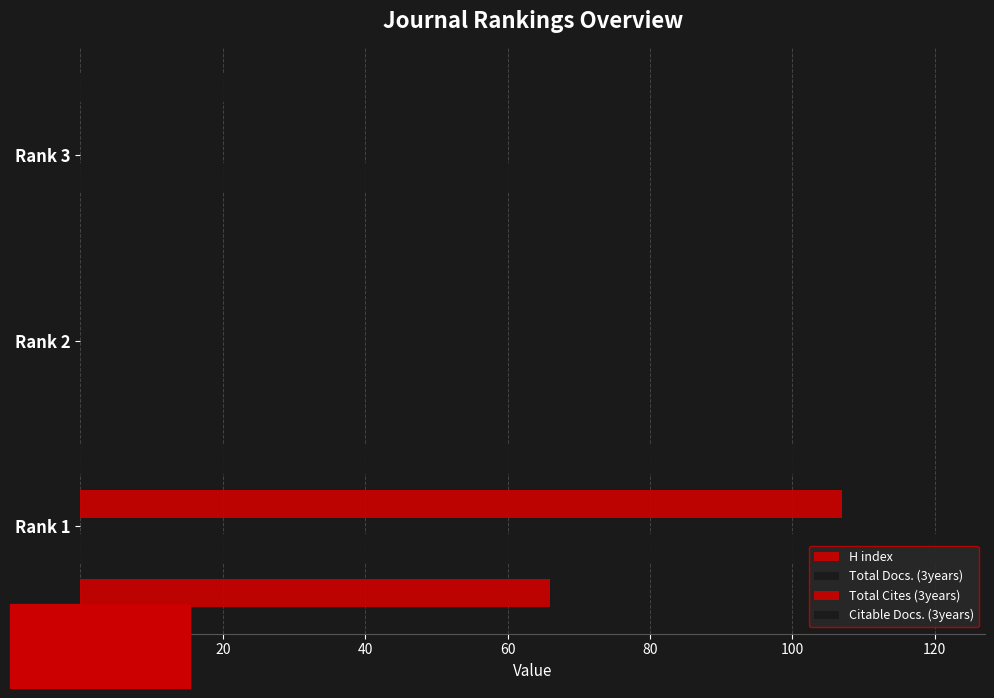

Where is Total Docs. (3years) nearest to the value 60?

Rank 3